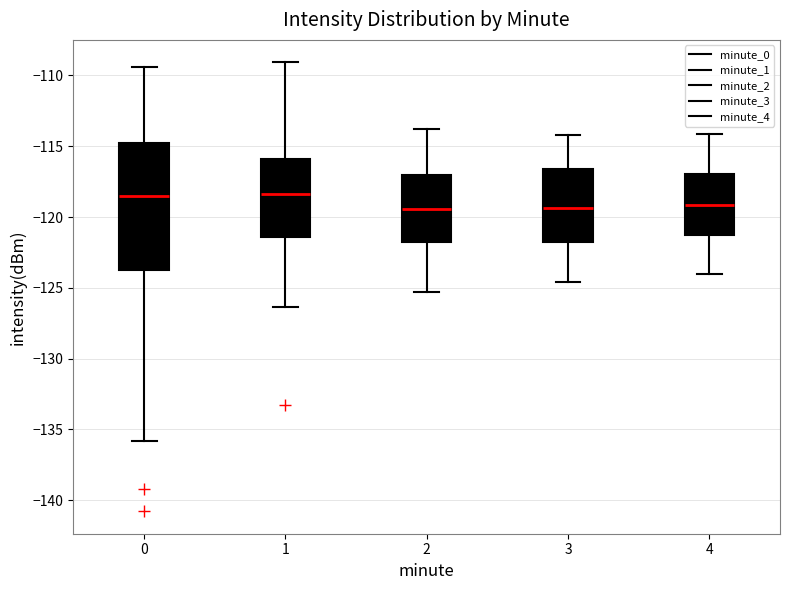

Where is the lower edge of the box at x = 1 on the y-axis? The values are not printed on the chart, so give them approximately, as read against the axis.

-121.5